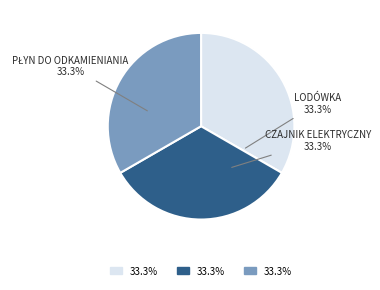

Is there any slice that represents more than half of the pie?

No